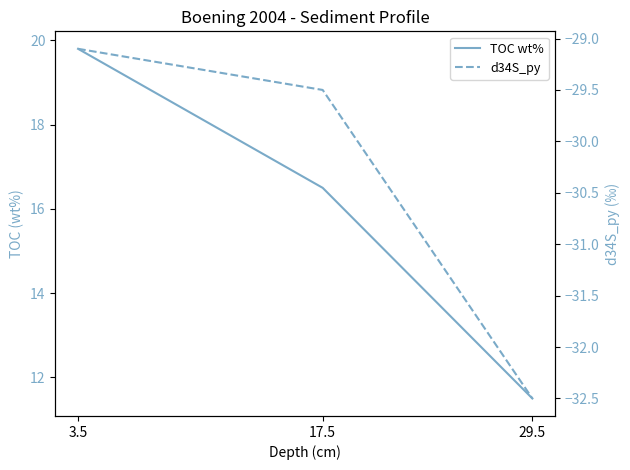

Reading right to left, extract all data points from this chart.

TOC wt%: 11.5	16.5	19.8
d34S_py: -32.5	-29.5	-29.1